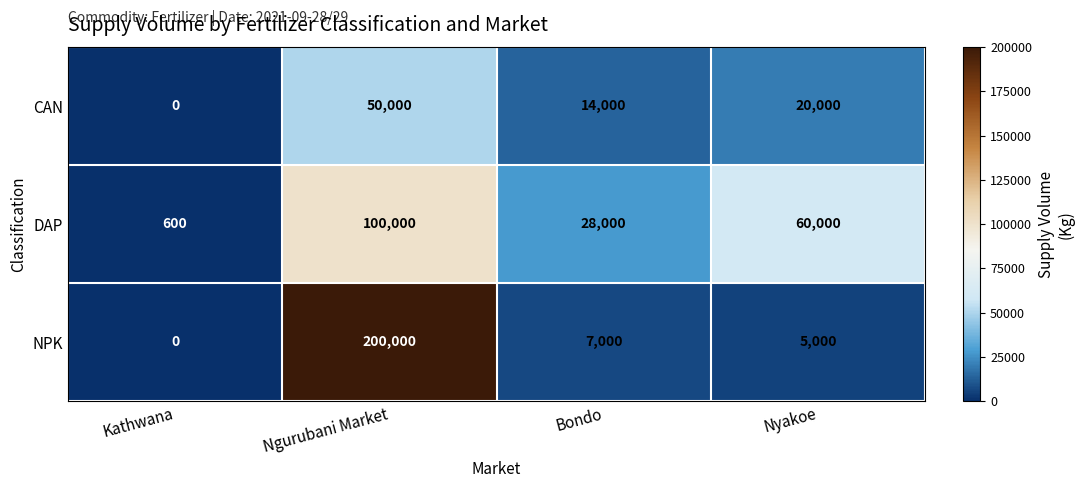

Reading left to right, transcribe all the data shown in this chart.

CAN: 0	50000	14000	20000
DAP: 600	100000	28000	60000
NPK: 0	200000	7000	5000